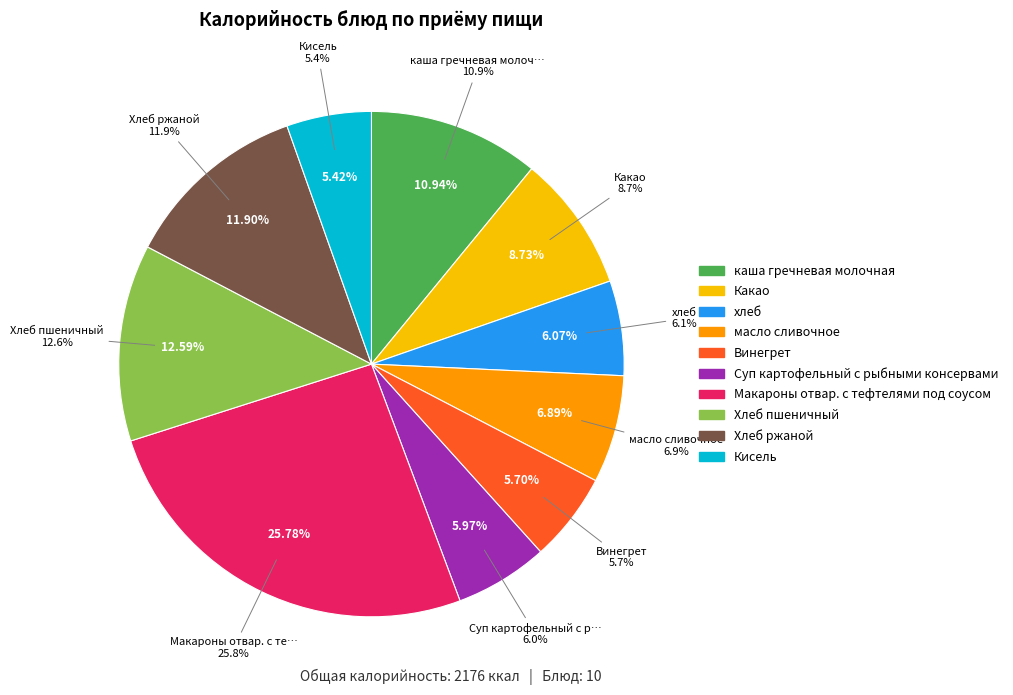

What is the smallest slice in the pie chart?

Кисель